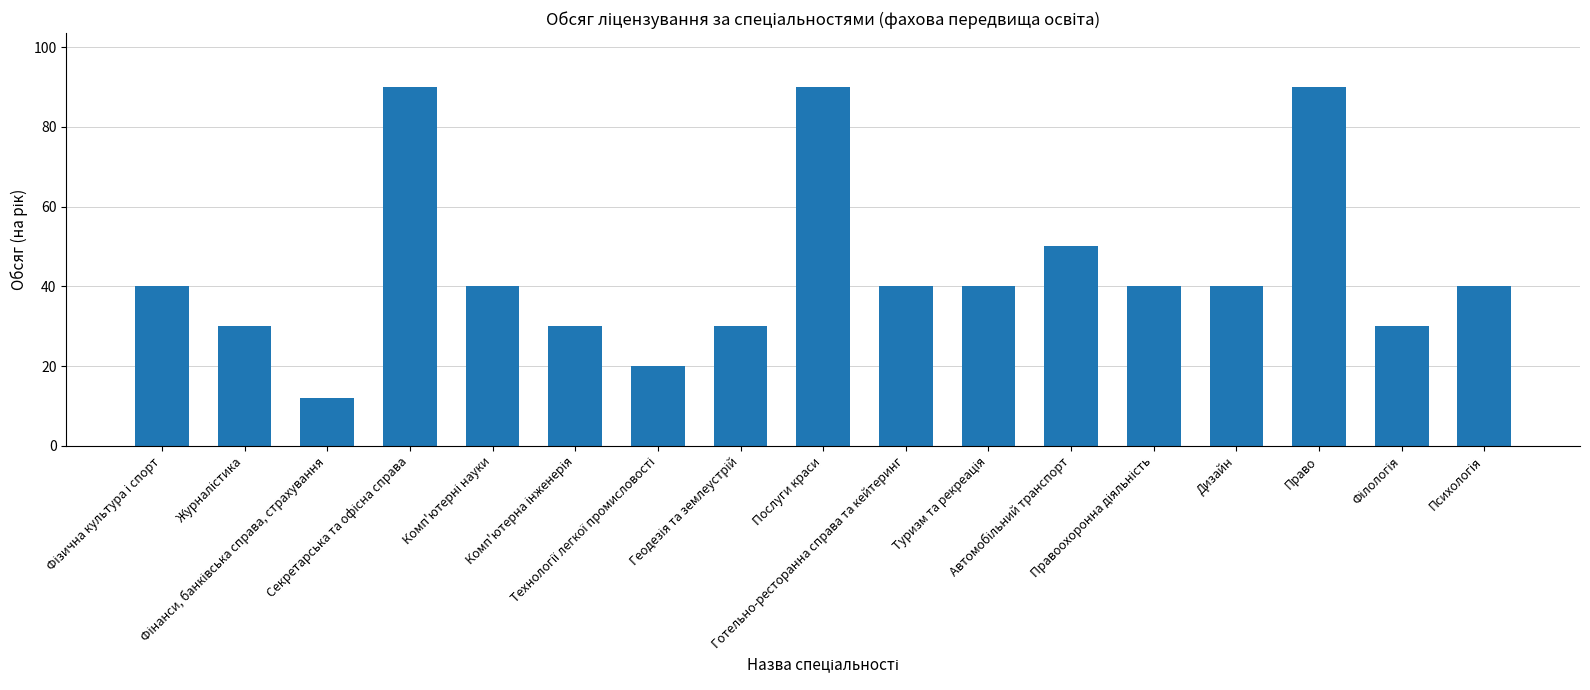

What is the average value?

44